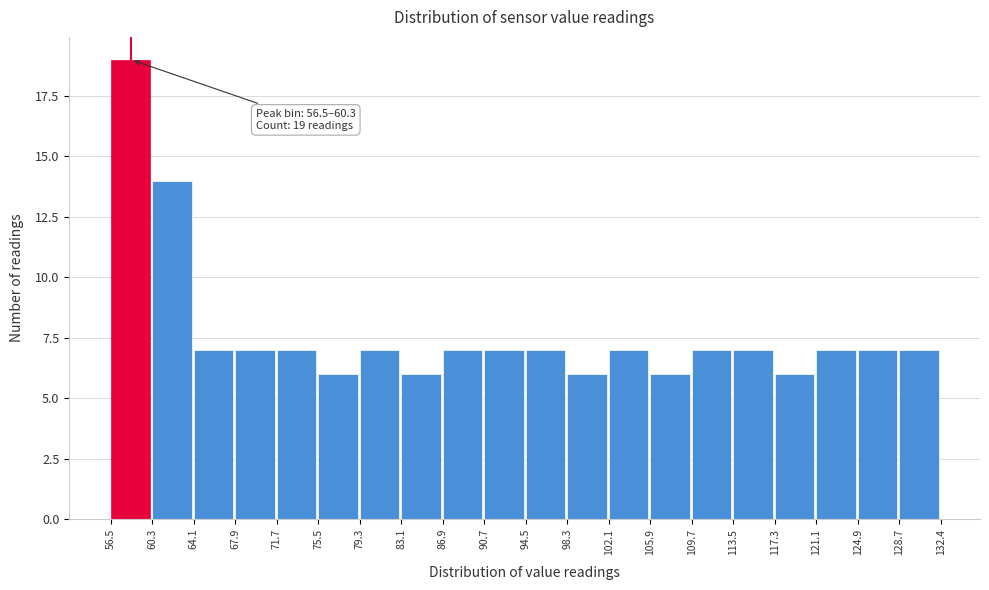

Which range on the x-axis has the tallest bar?

56.5 to 60.3